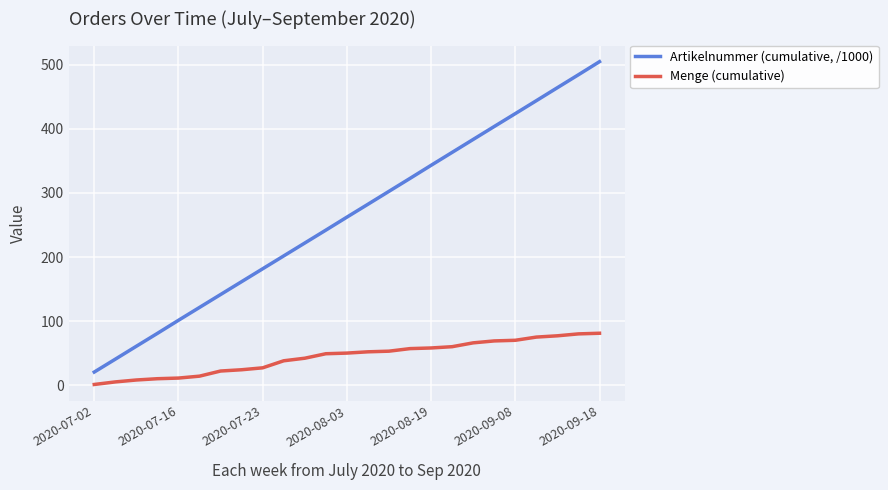

Which series has the largest range (max minus min)?

Artikelnummer (cumulative, /1000)